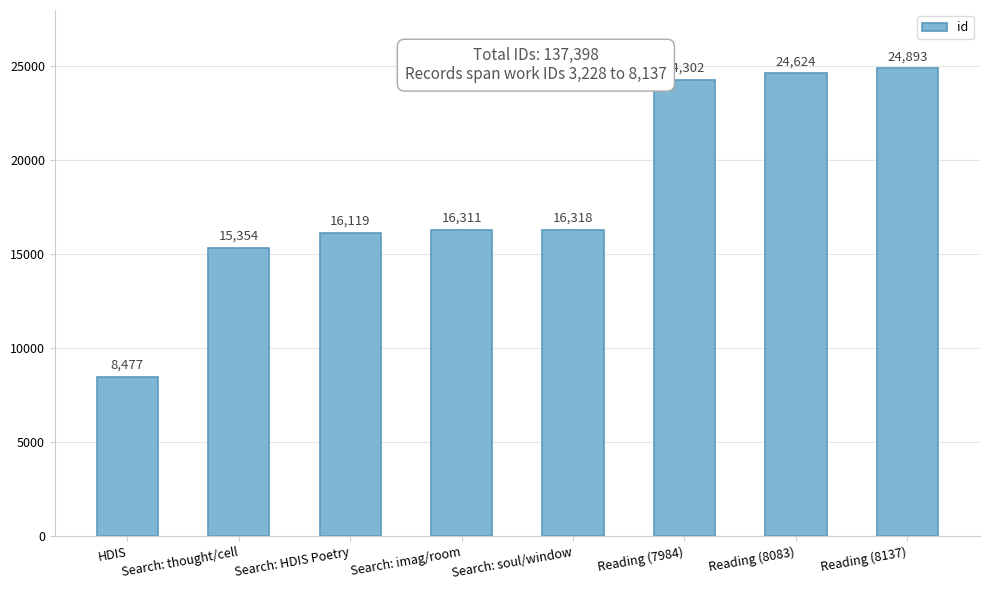

At which category does the chart reach its minimum across all series?

HDIS